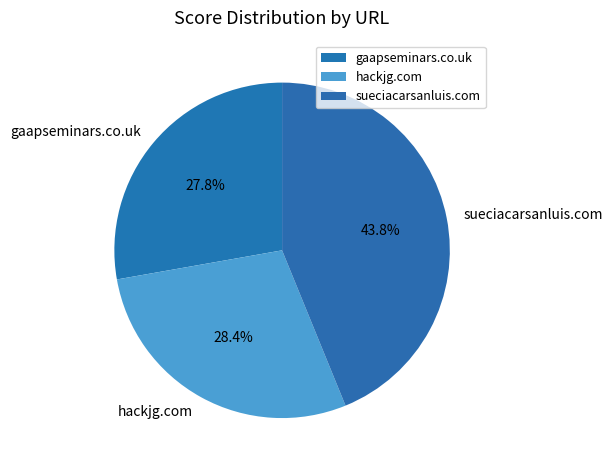

Is there a majority slice in this chart?

No